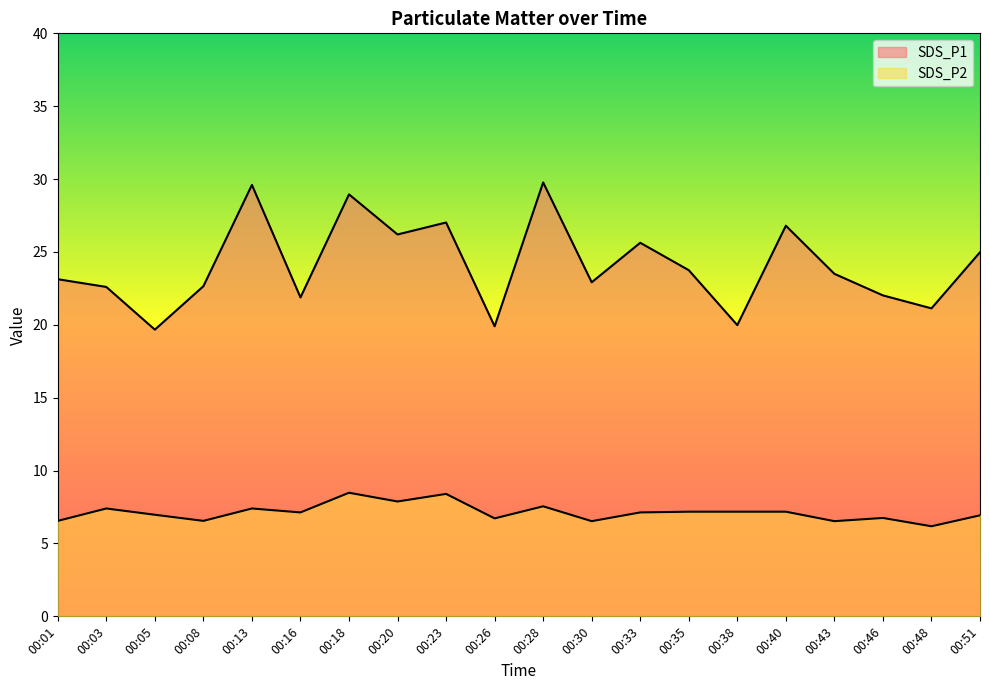

Reading right to left, list all the values displayed in this chart.

SDS_P1: 00:51=25.0	00:48=21.1	00:46=22.0	00:43=23.5	00:40=26.8	00:38=20.0	00:35=23.8	00:33=25.6	00:30=22.9	00:28=29.8	00:26=19.9	00:23=27.0	00:20=26.2	00:18=28.9	00:16=21.9	00:13=29.6	00:08=22.6	00:05=19.7	00:03=22.6	00:01=23.1
SDS_P2: 00:51=6.9	00:48=6.2	00:46=6.8	00:43=6.5	00:40=7.2	00:38=7.2	00:35=7.2	00:33=7.1	00:30=6.5	00:28=7.5	00:26=6.7	00:23=8.4	00:20=7.9	00:18=8.5	00:16=7.1	00:13=7.4	00:08=6.5	00:05=7.0	00:03=7.4	00:01=6.5